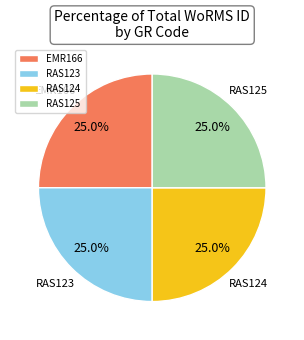

How many segments does this pie chart have?

4